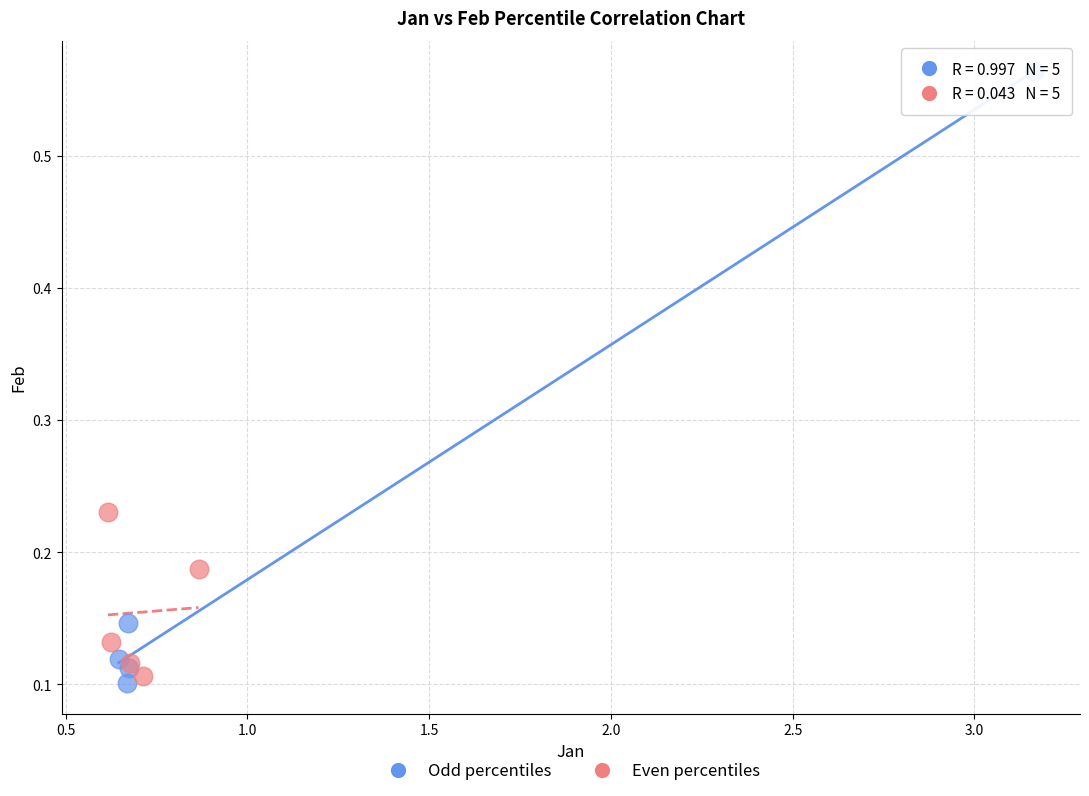

Which series contains the highest Y value?

Odd percentiles